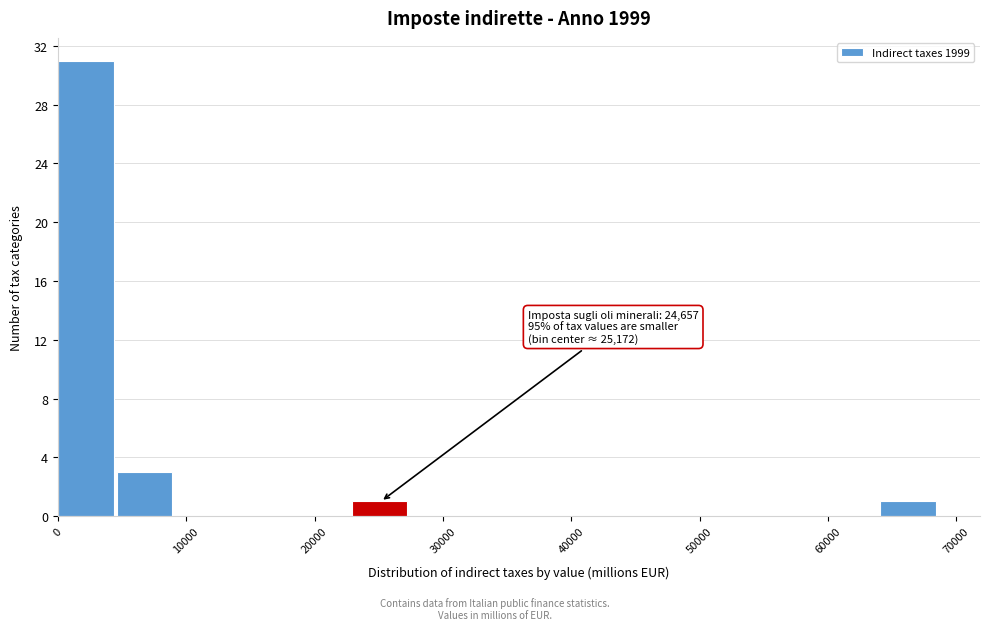

Which range on the x-axis has the tallest bar?

0 to 5000